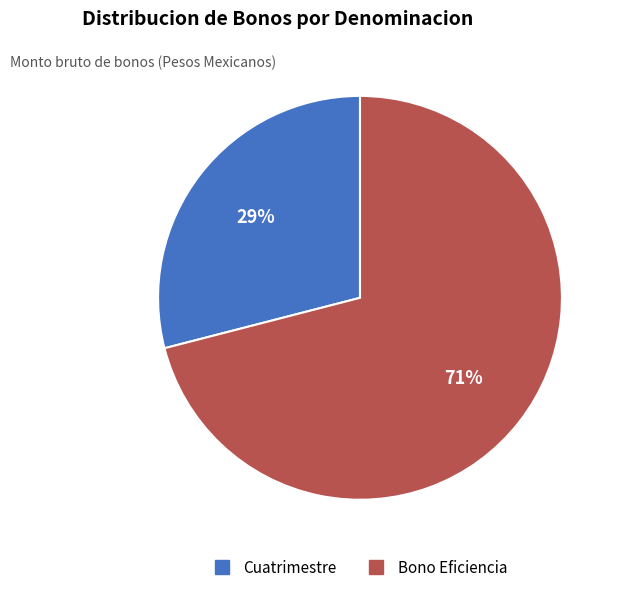

Count the number of slices in the pie.

2